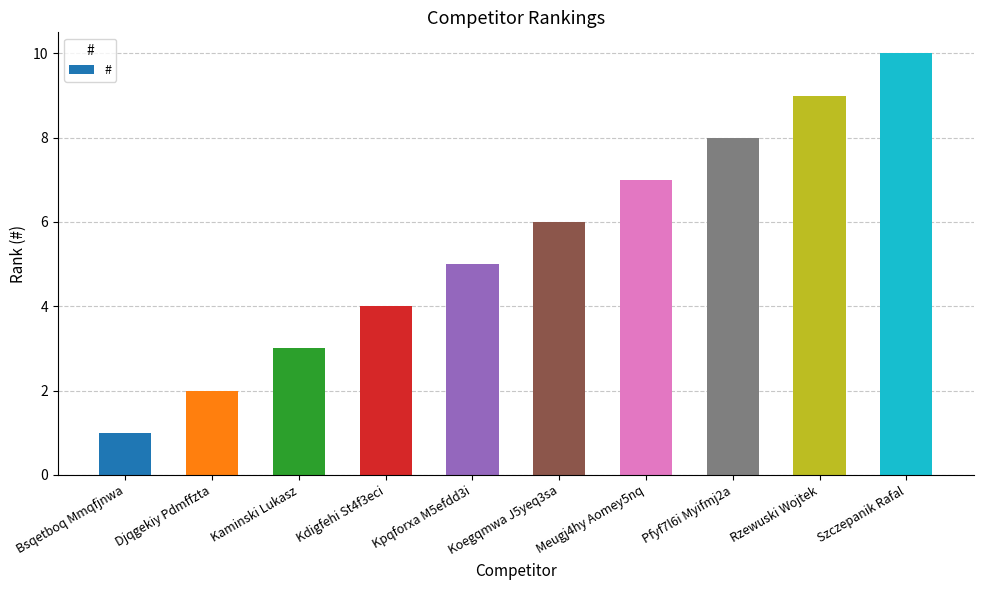

What is the difference between the maximum and minimum values?

9